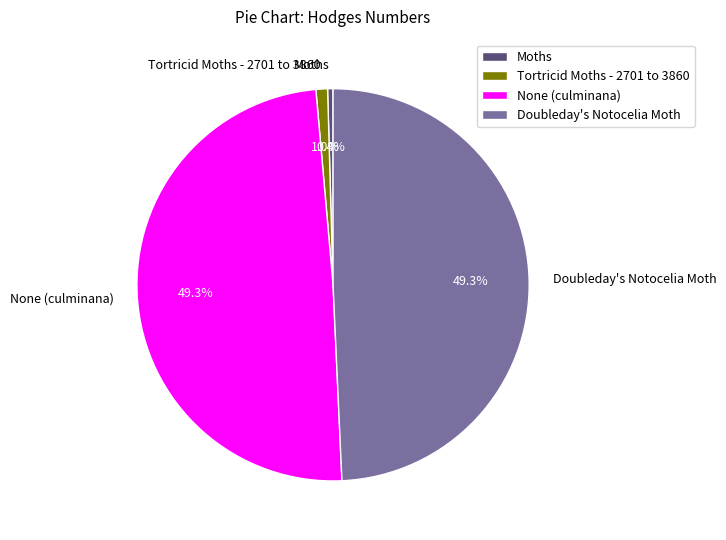

What percentage is the Doubleday's Notocelia Moth slice, to the nearest percent?

49%